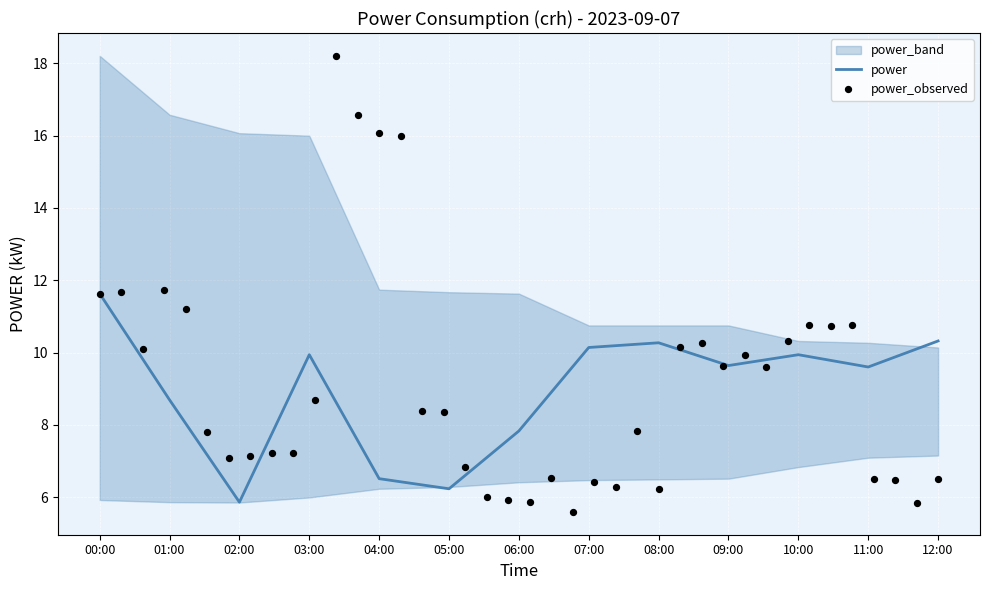

What is the lowest value of the power series?

5.9